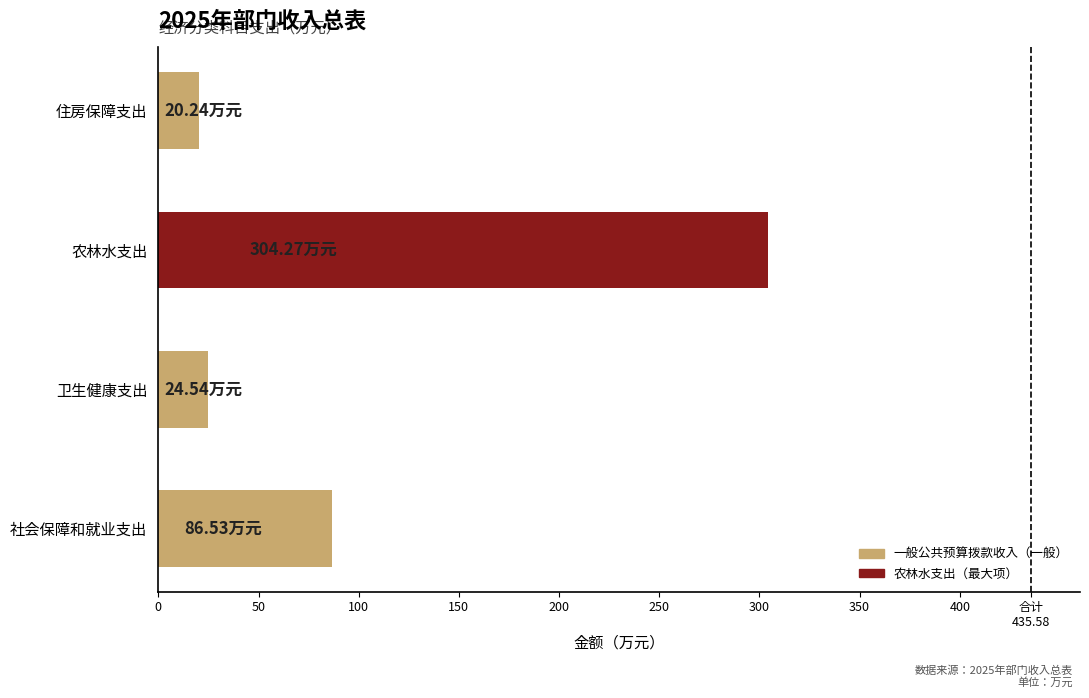

Rank the categories by value from highest to lowest.

农林水支出, 社会保障和就业支出, 卫生健康支出, 住房保障支出